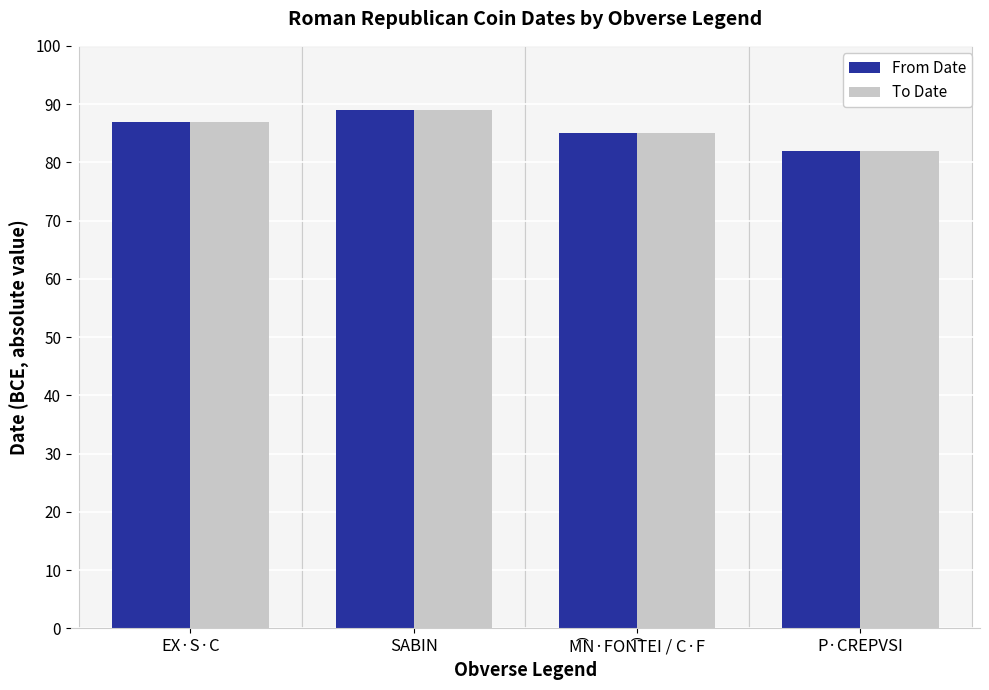

At which category does the chart reach its peak across all series?

SABIN